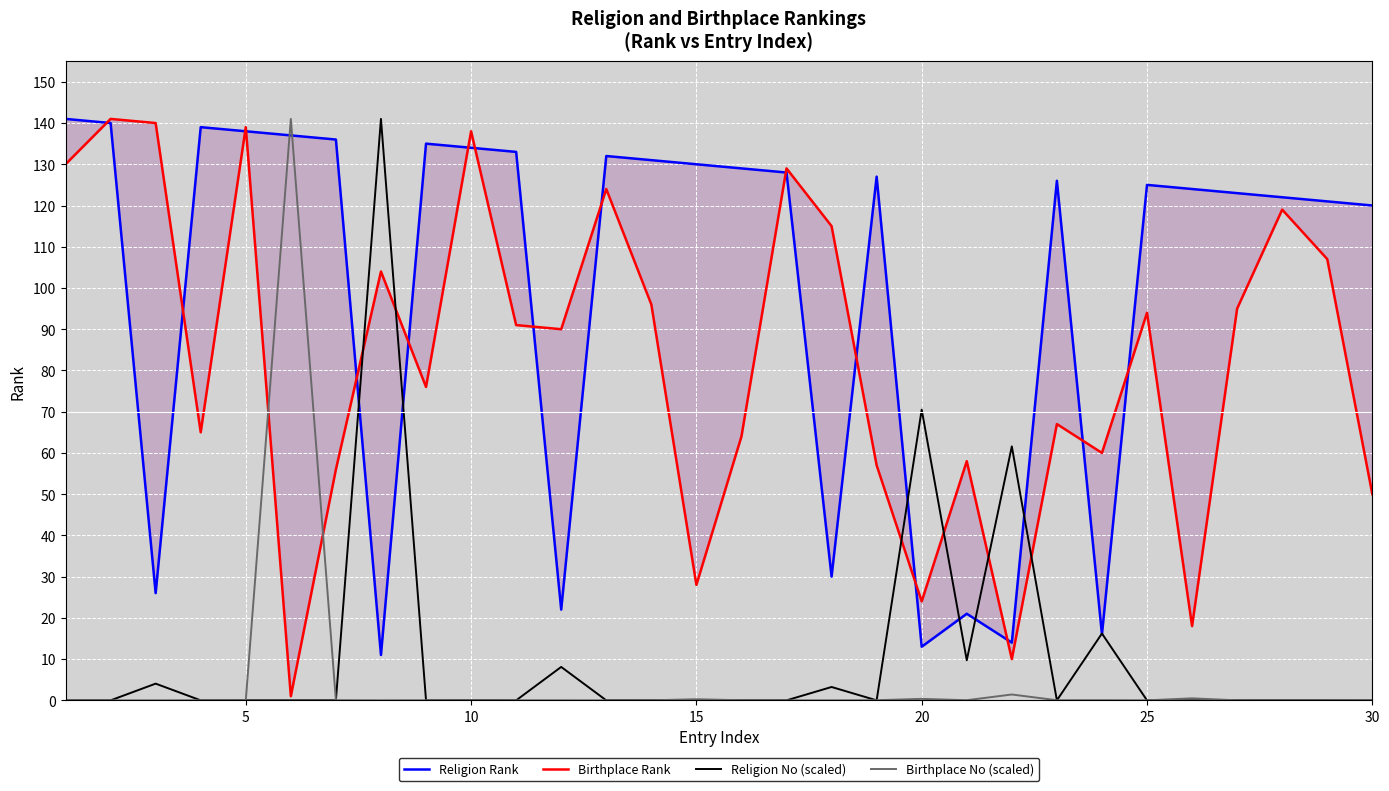

What is the maximum value for Religion No (scaled)?

141.0